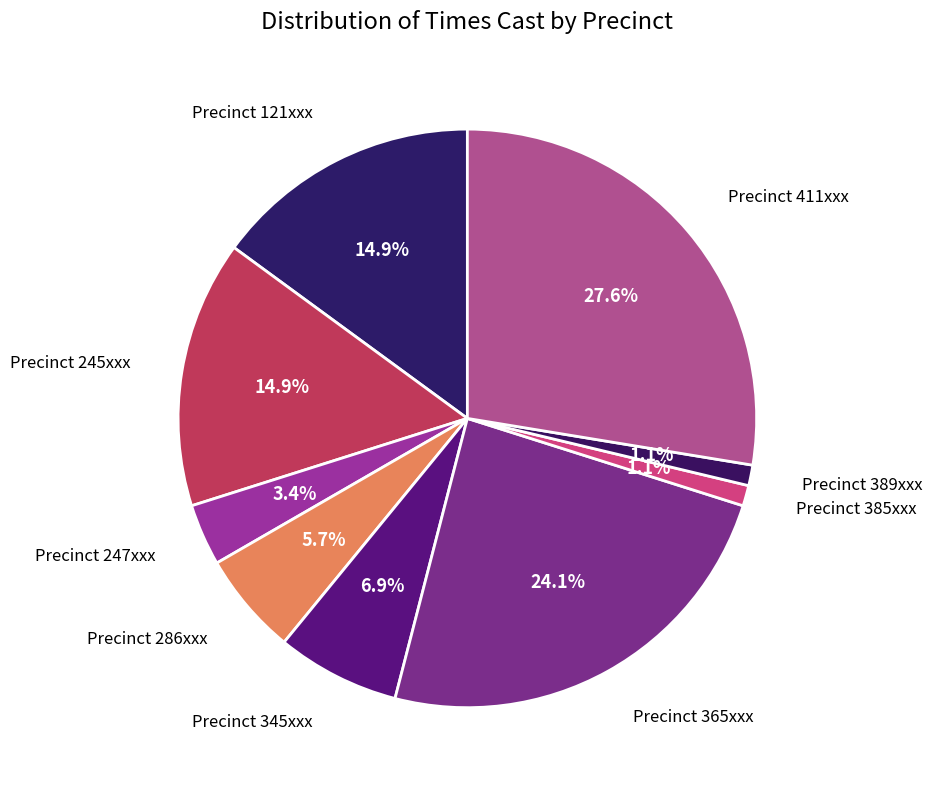

Which slice is the largest?

Precinct 411xxx